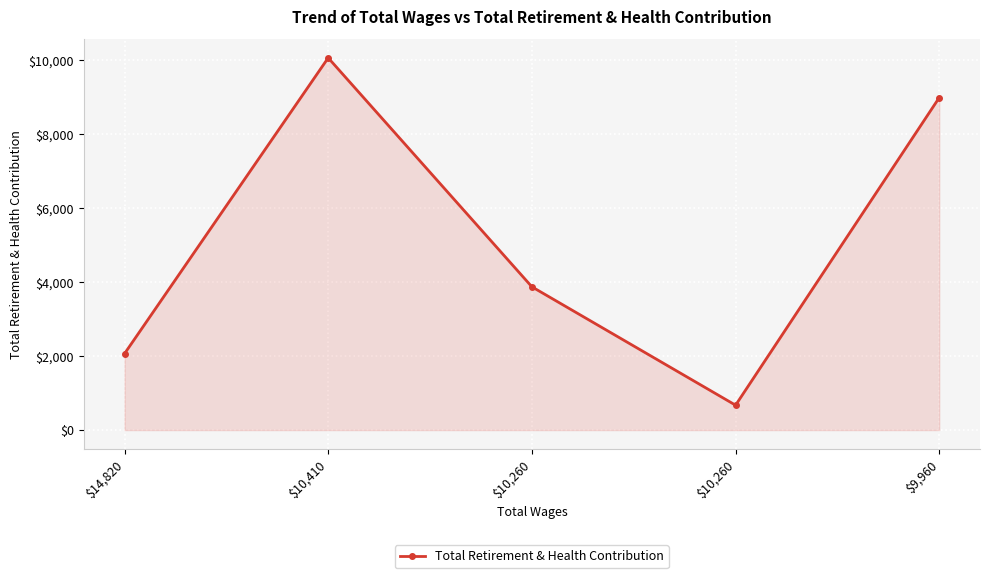

How many data points are less than 3876?

2